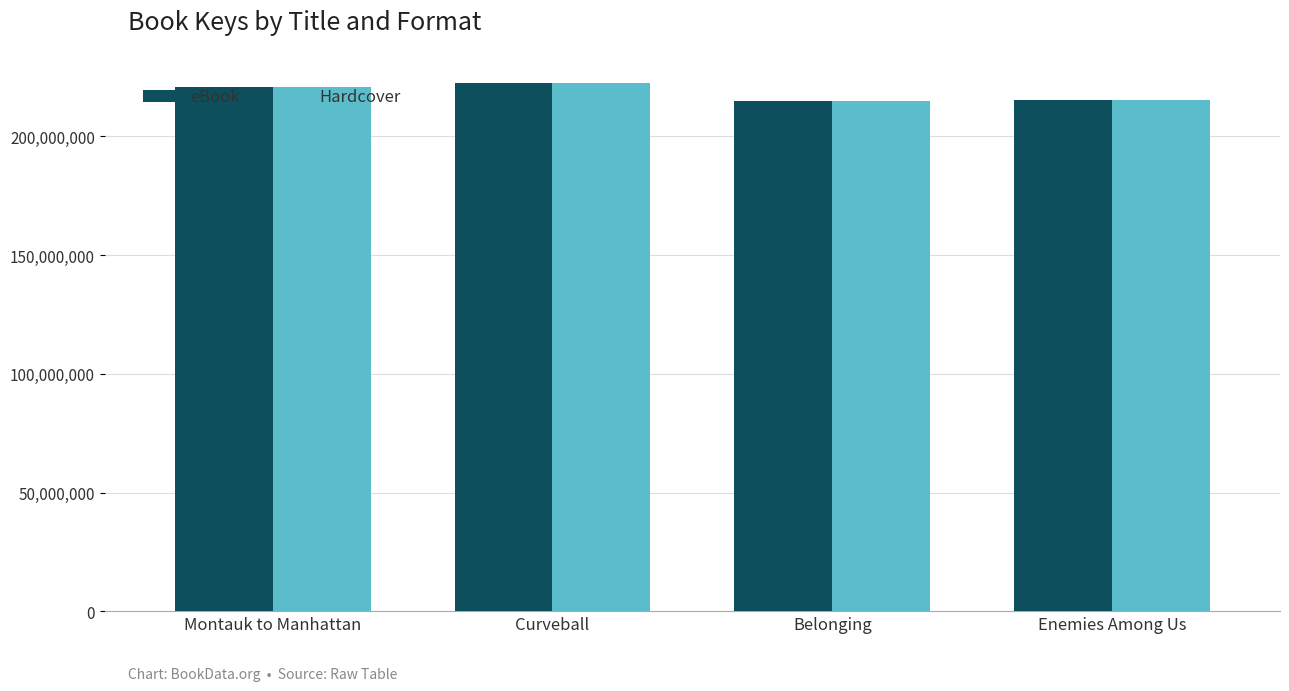

What is the difference between the maximum and minimum values in the Hardcover series?

7343184